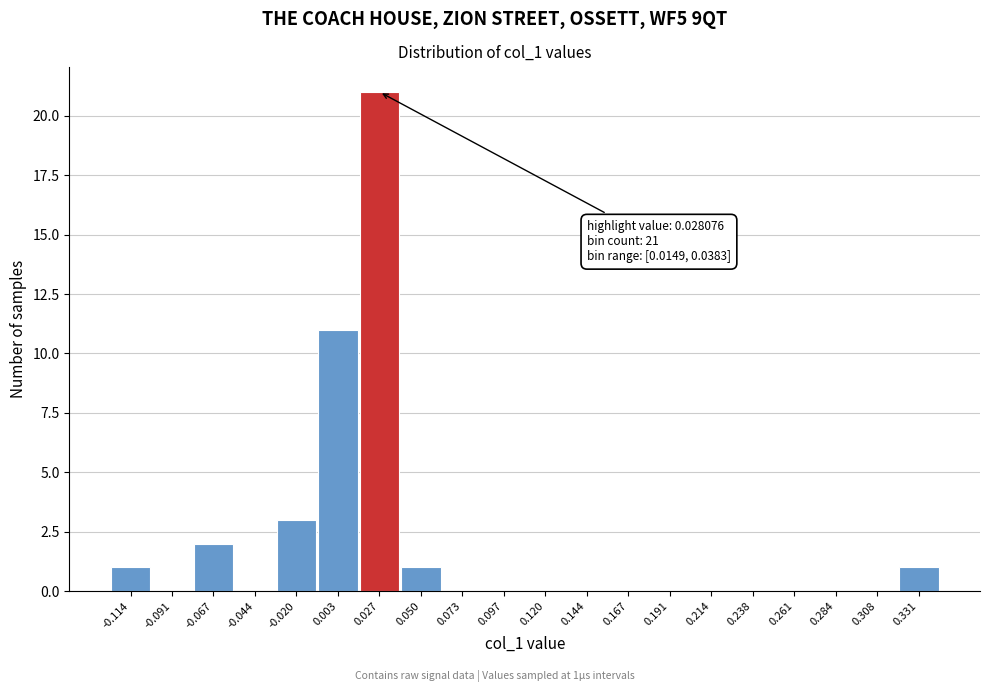

Which range on the x-axis has the tallest bar?

0.015 to 0.040